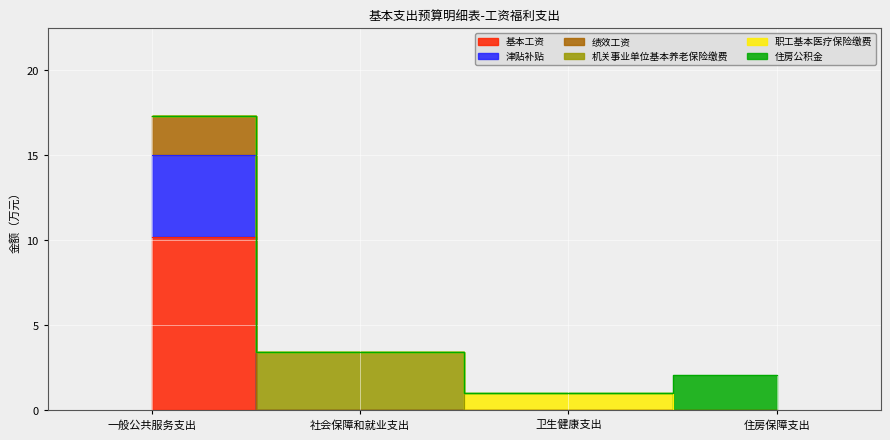

How many positive values does the 绩效工资 series have?

1